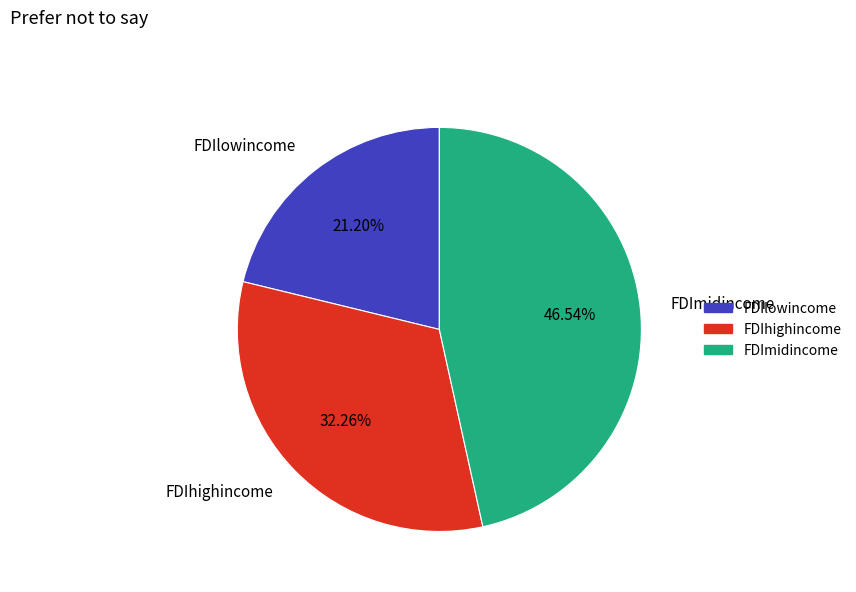

Is FDImidincome the majority of the pie?

No